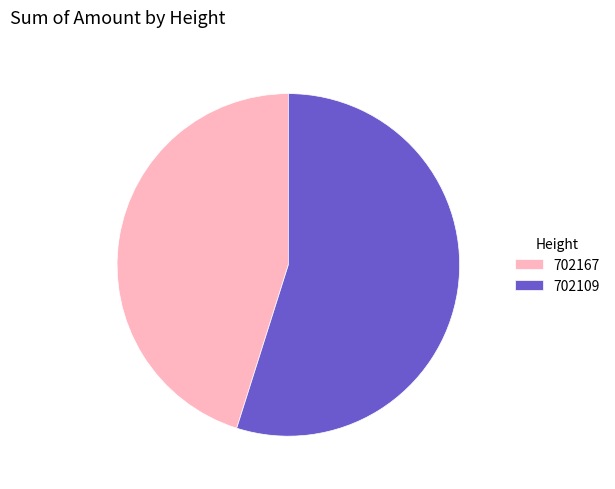

Rank the categories by value from lowest to highest.

702167, 702109